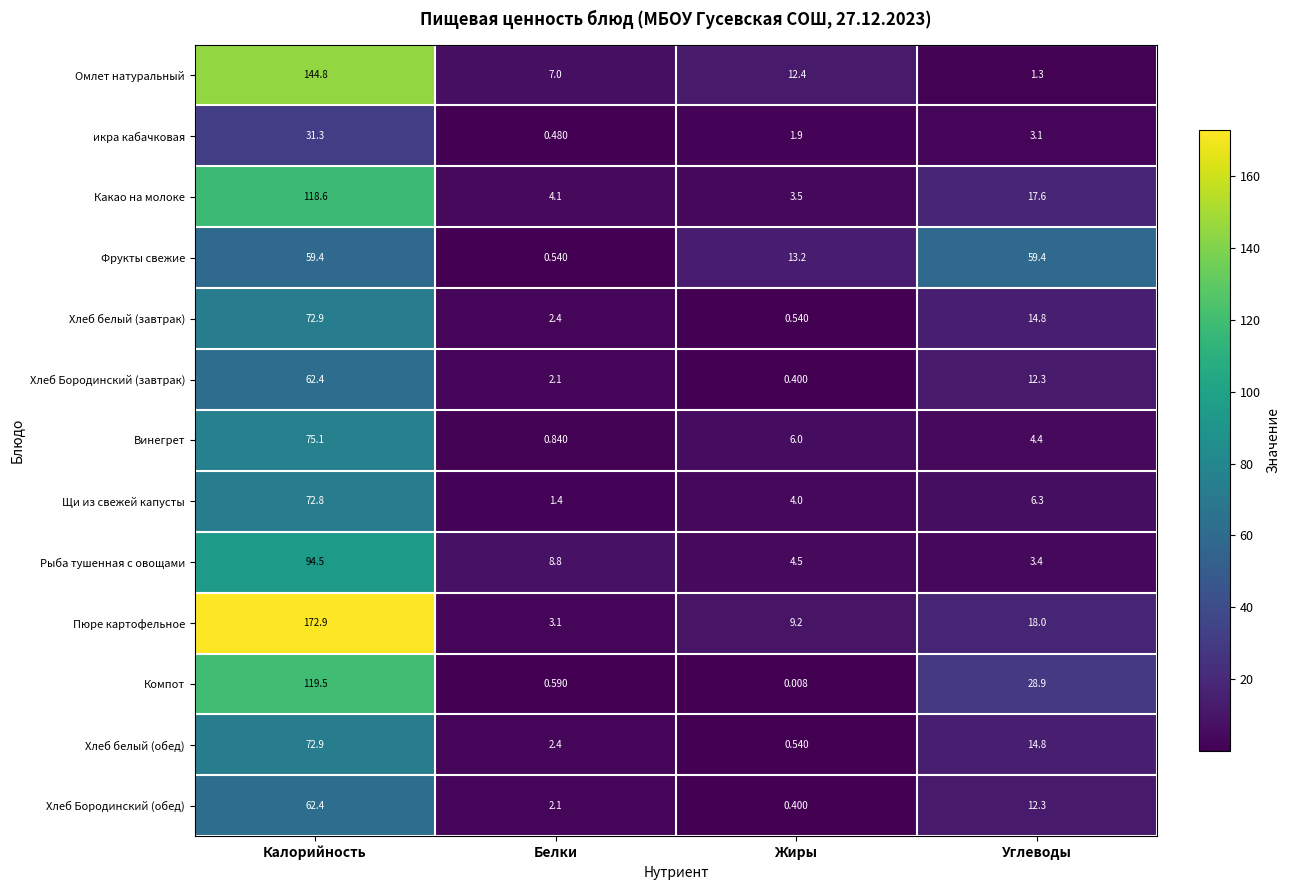

Is the value of икра кабачковая at Белки greater than the value of Винегрет at Жиры?

No